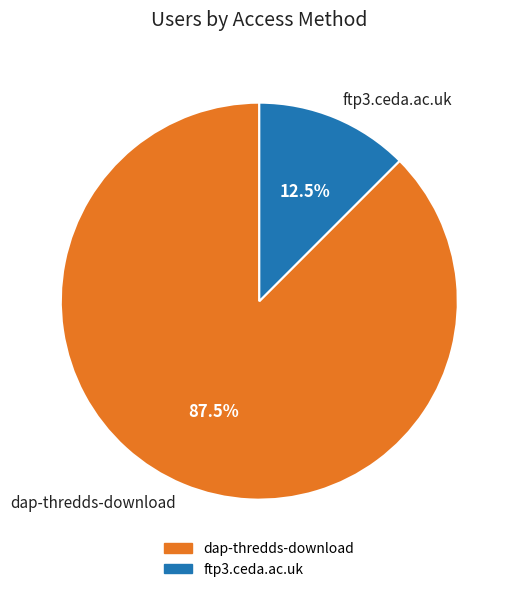

Between ftp3.ceda.ac.uk and dap-thredds-download, which is larger?

dap-thredds-download